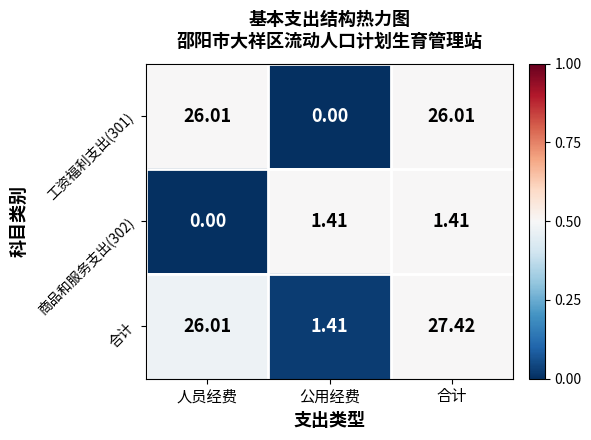

Which series has the largest total across all categories?

合计